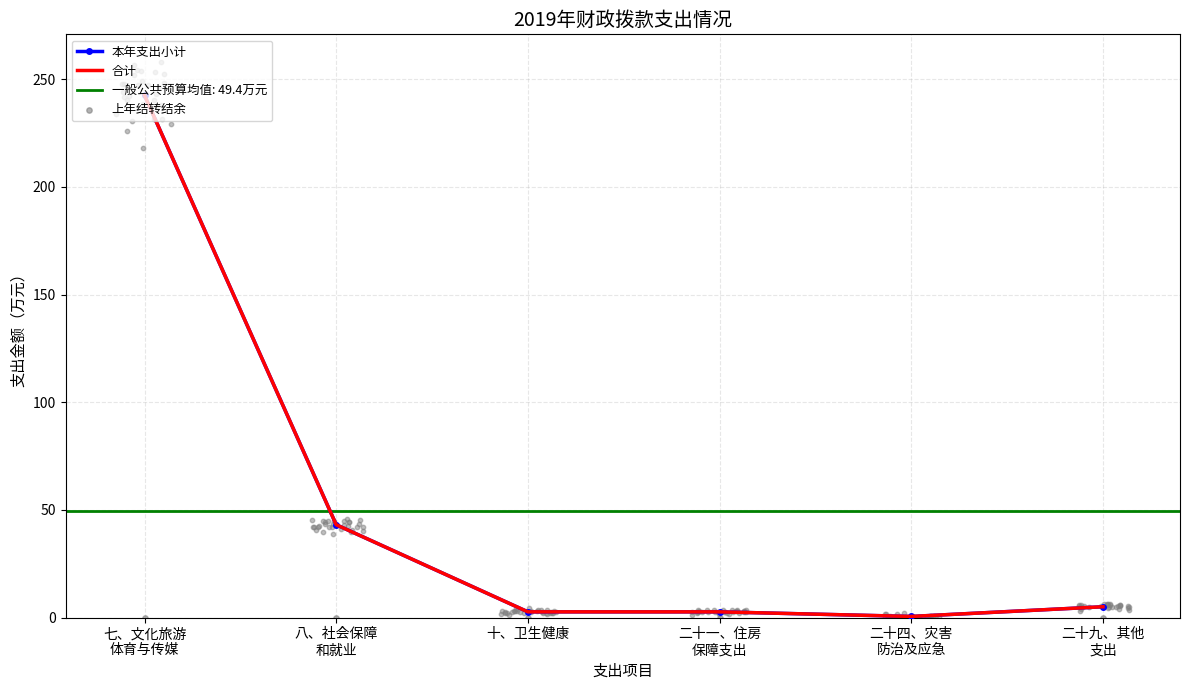

At how many categories does at least one series exceed 69?

1